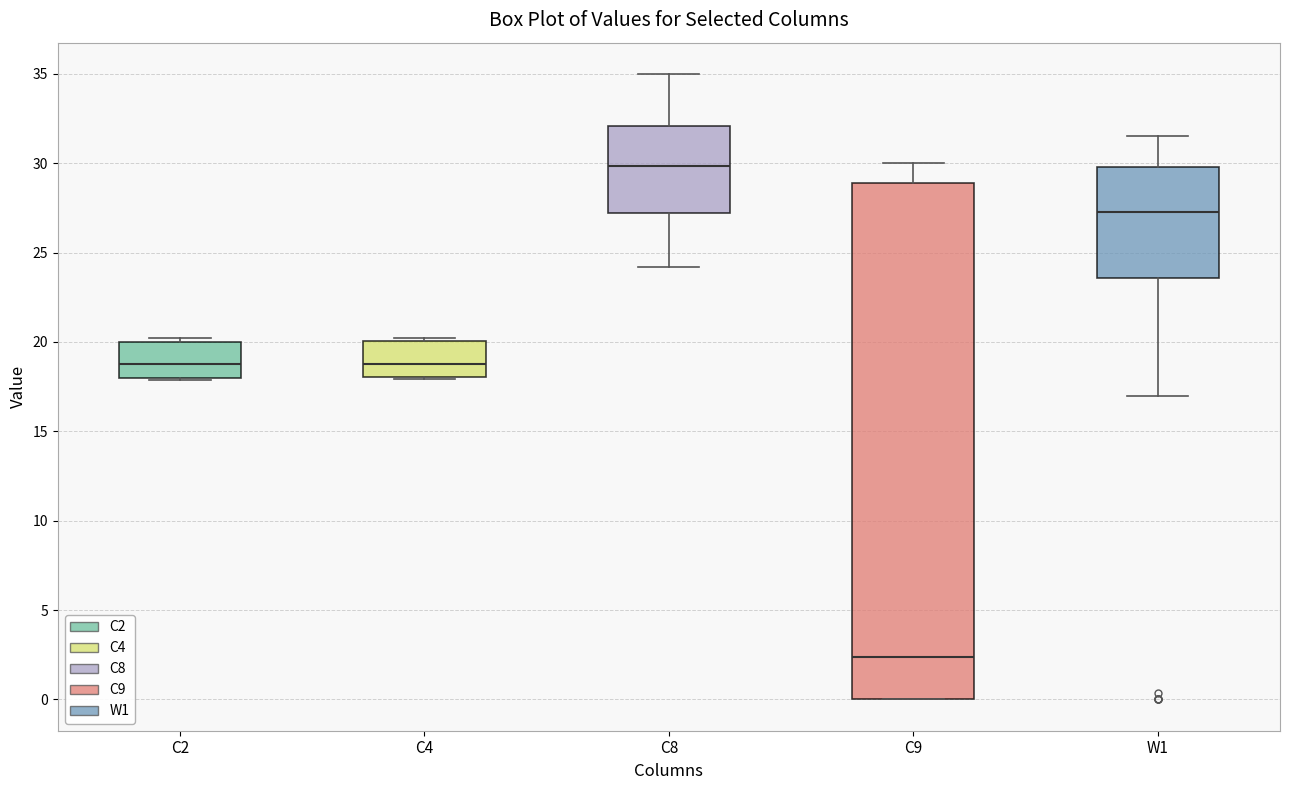

Which box is the tallest, from its lower edge to its upper edge?

C9